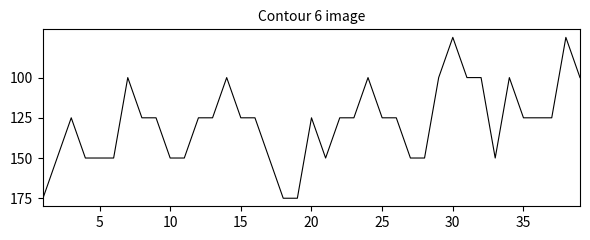

Does the chart have visible grid lines?

No